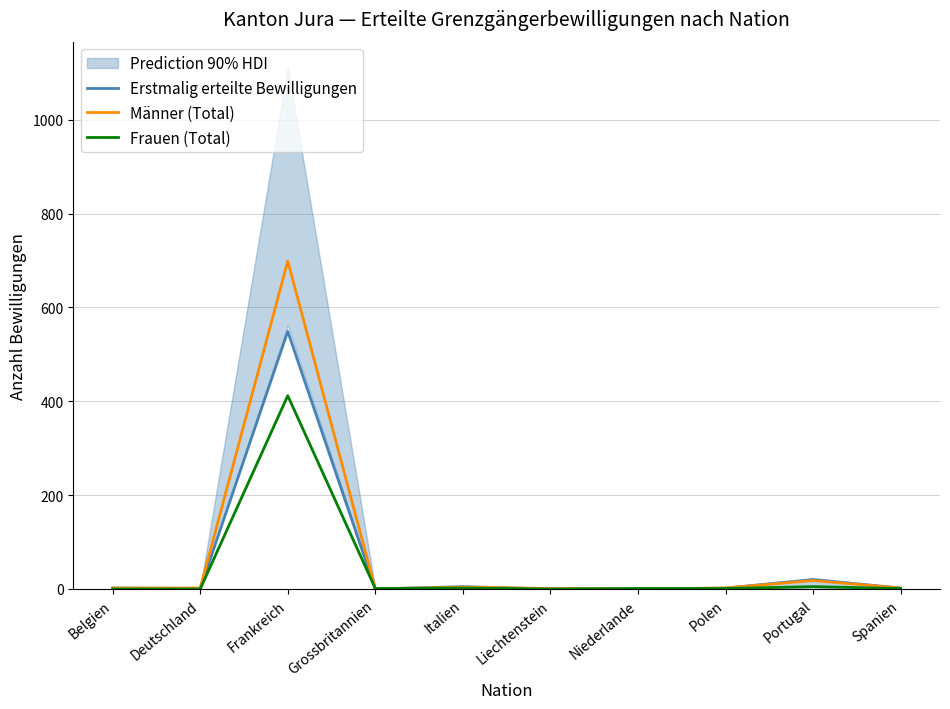

Which category has the lowest value across all series?

Grossbritannien